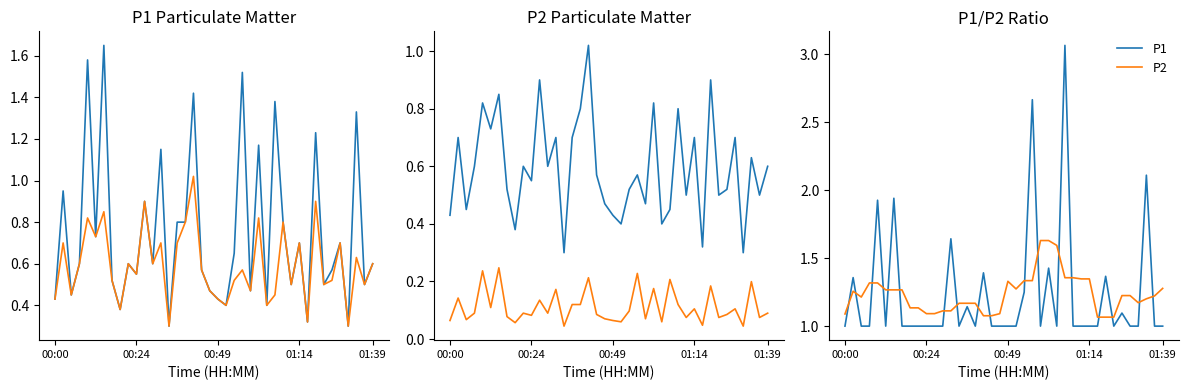

How many intersections are there between P1 and P2?

18